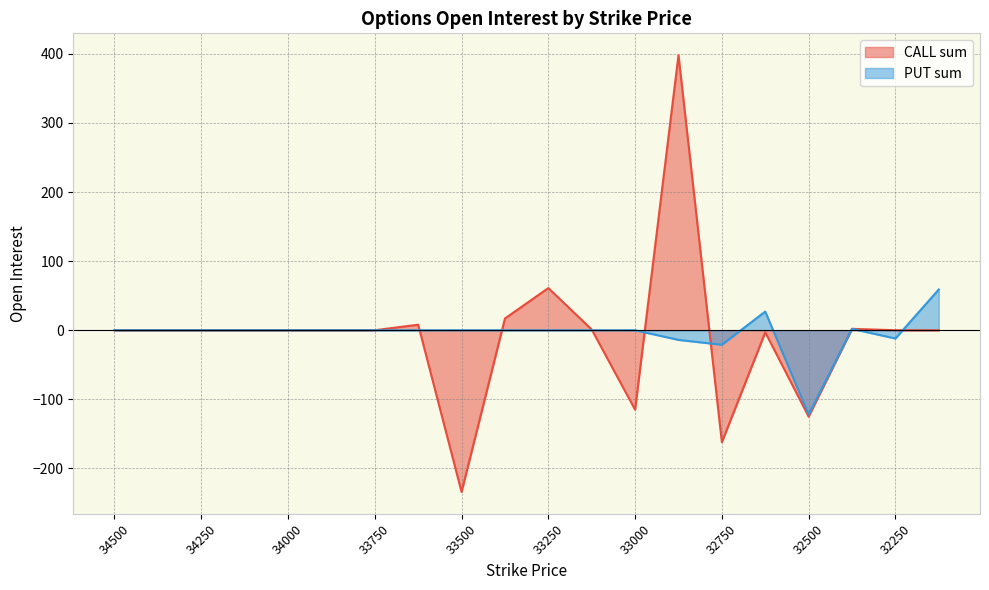

Is it true that CALL sum equals -162 at 32750?

True